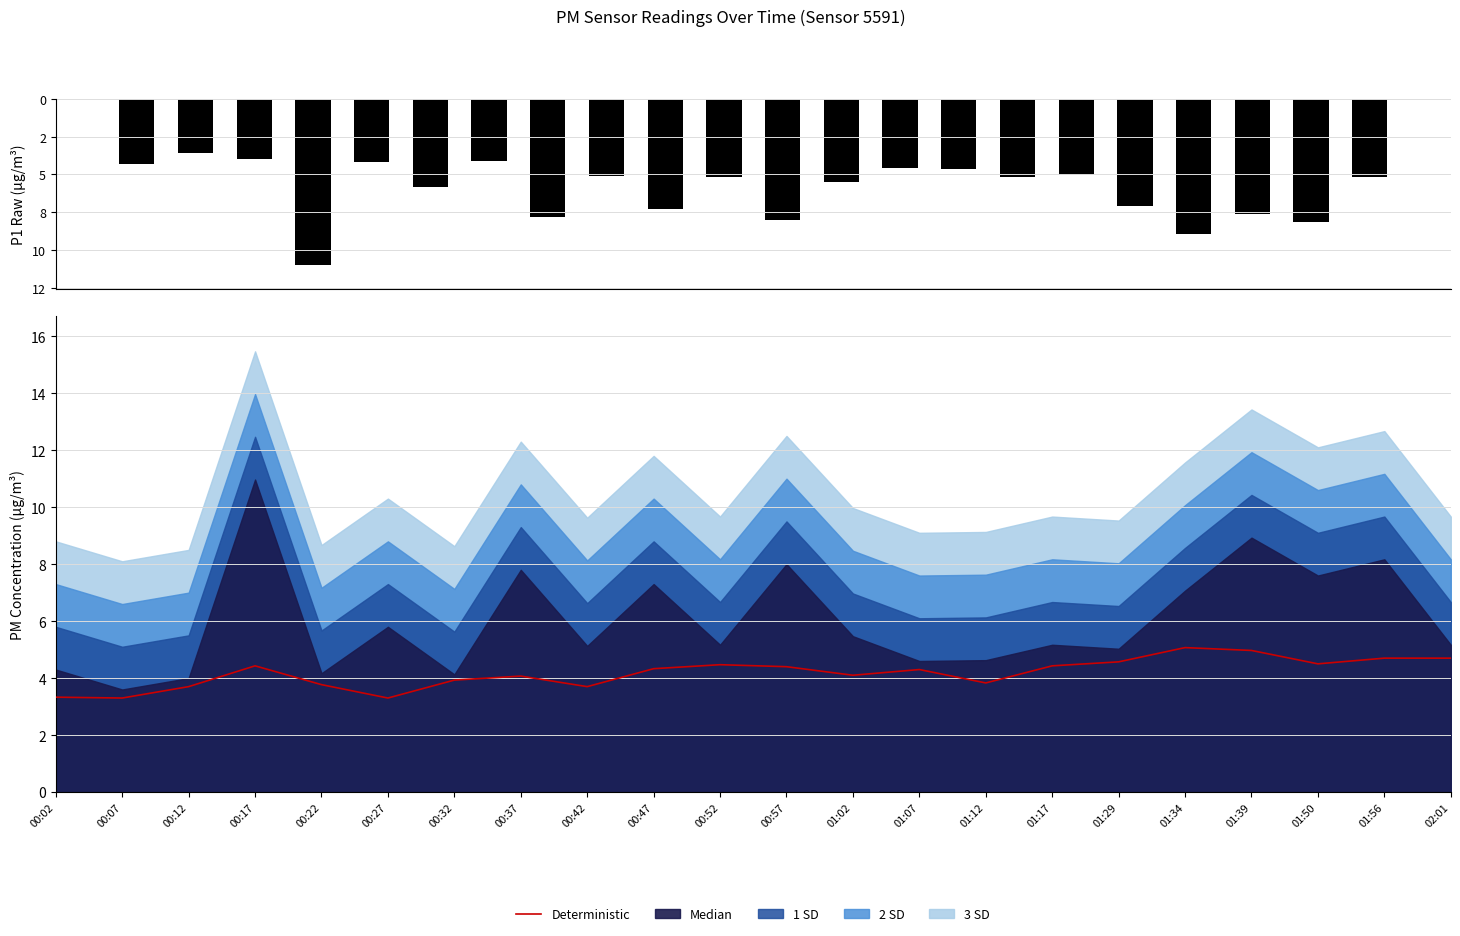

Reading left to right, transcribe all the data shown in this chart.

P1 (raw): 00:02=-4.3	00:07=-3.6	00:12=-4.0	00:17=-11.0	00:22=-4.2	00:27=-5.8	00:32=-4.1	00:37=-7.8	00:42=-5.1	00:47=-7.3	00:52=-5.2	00:57=-8.0	01:02=-5.5	01:07=-4.6	01:12=-4.6	01:17=-5.2	01:29=-5.0	01:34=-7.1	01:39=-8.9	01:50=-7.6	01:56=-8.2	02:01=-5.2
Deterministic: 00:02=3.3	00:07=3.3	00:12=3.7	00:17=4.4	00:22=3.8	00:27=3.3	00:32=3.9	00:37=4.1	00:42=3.7	00:47=4.3	00:52=4.5	00:57=4.4	01:02=4.1	01:07=4.3	01:12=3.8	01:17=4.4	01:29=4.6	01:34=5.1	01:39=5.0	01:50=4.5	01:56=4.7	02:01=4.7